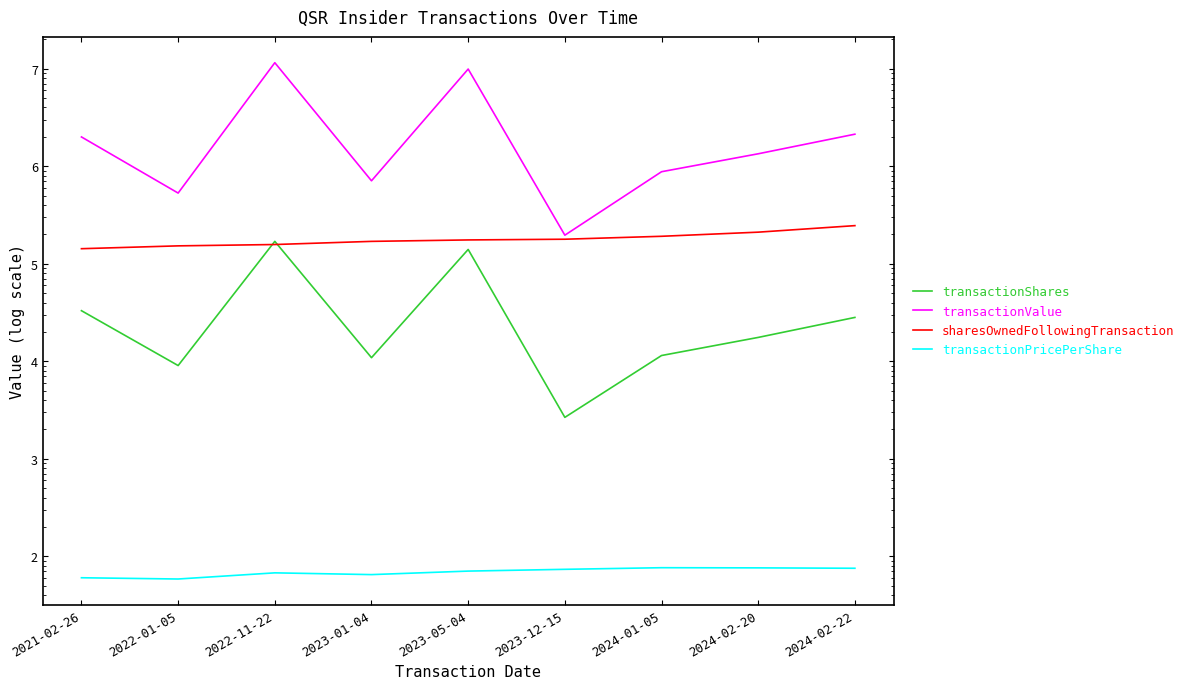

In transactionValue, how many points are higher than both neighbors (excluding endpoints)?

2